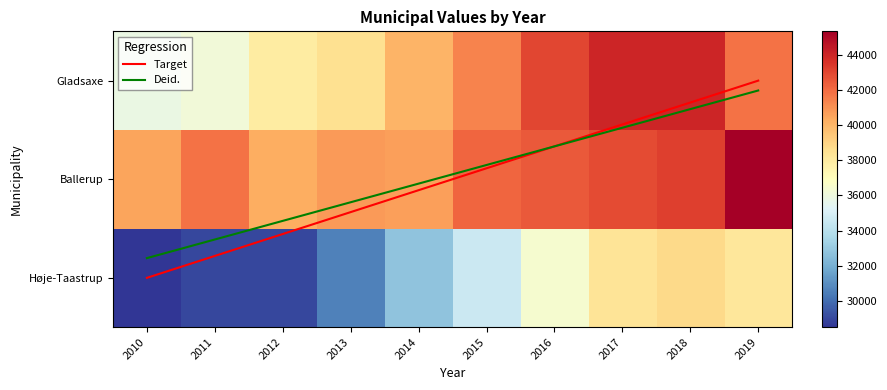

What is the difference between the Ballerup values at 2016 and 2014?

1783